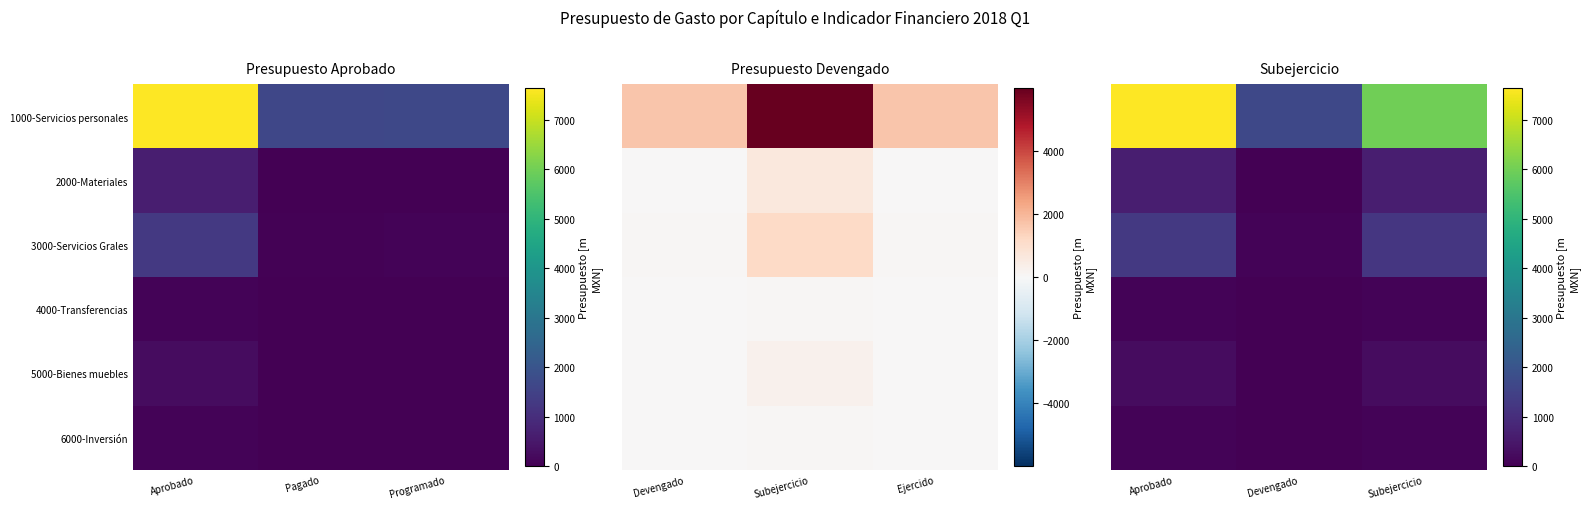

What is the difference between the highest and lowest values at Devengado?

1650.8